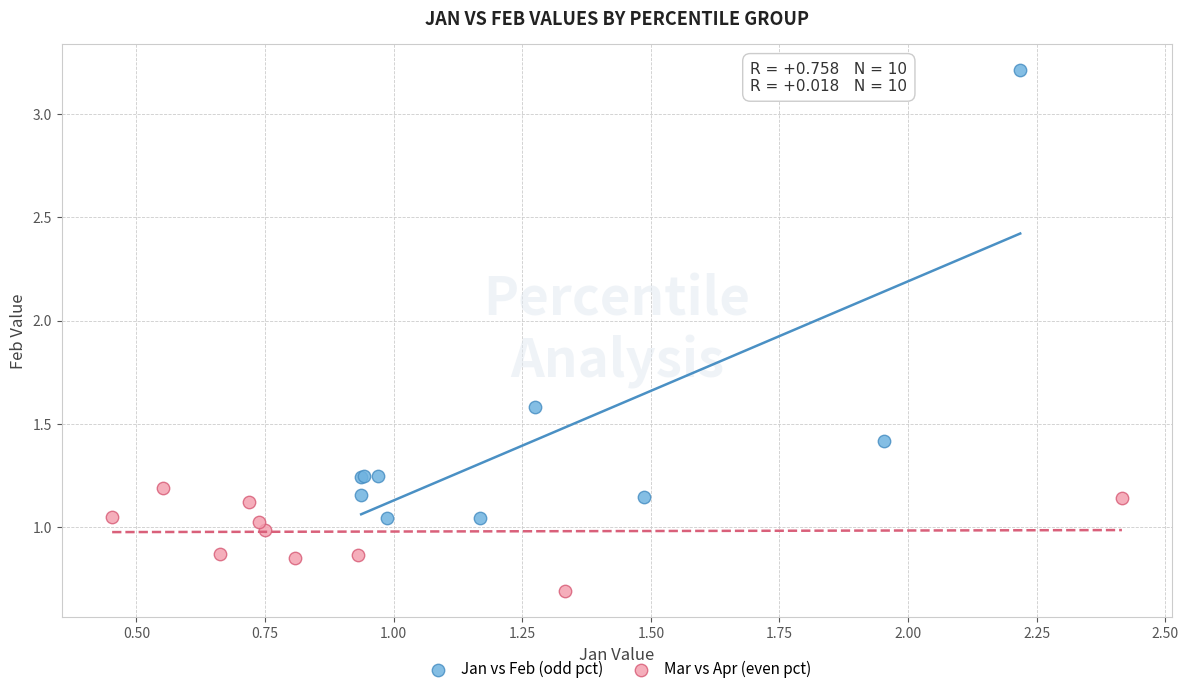

Which series has the largest Y range (max minus min)?

Jan vs Feb (odd pct)